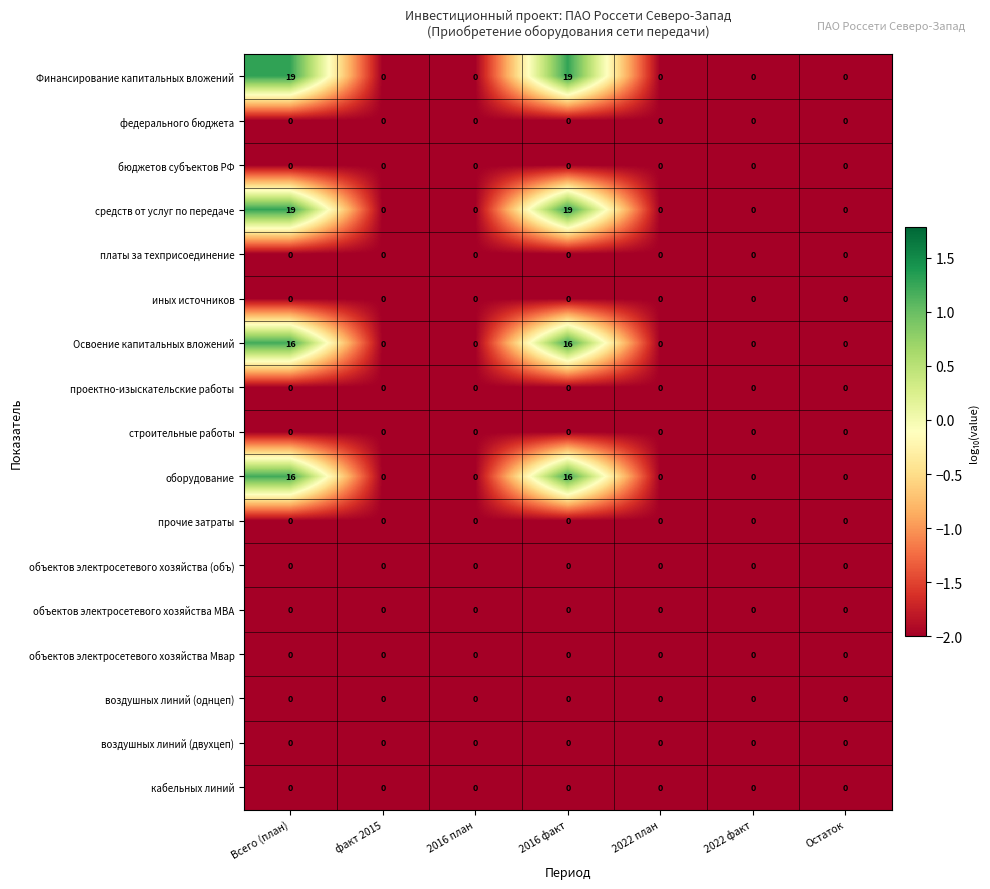

Is the value of средств от услуг по передаче at 2016 факт greater than the value of оборудование at 2016 план?

Yes